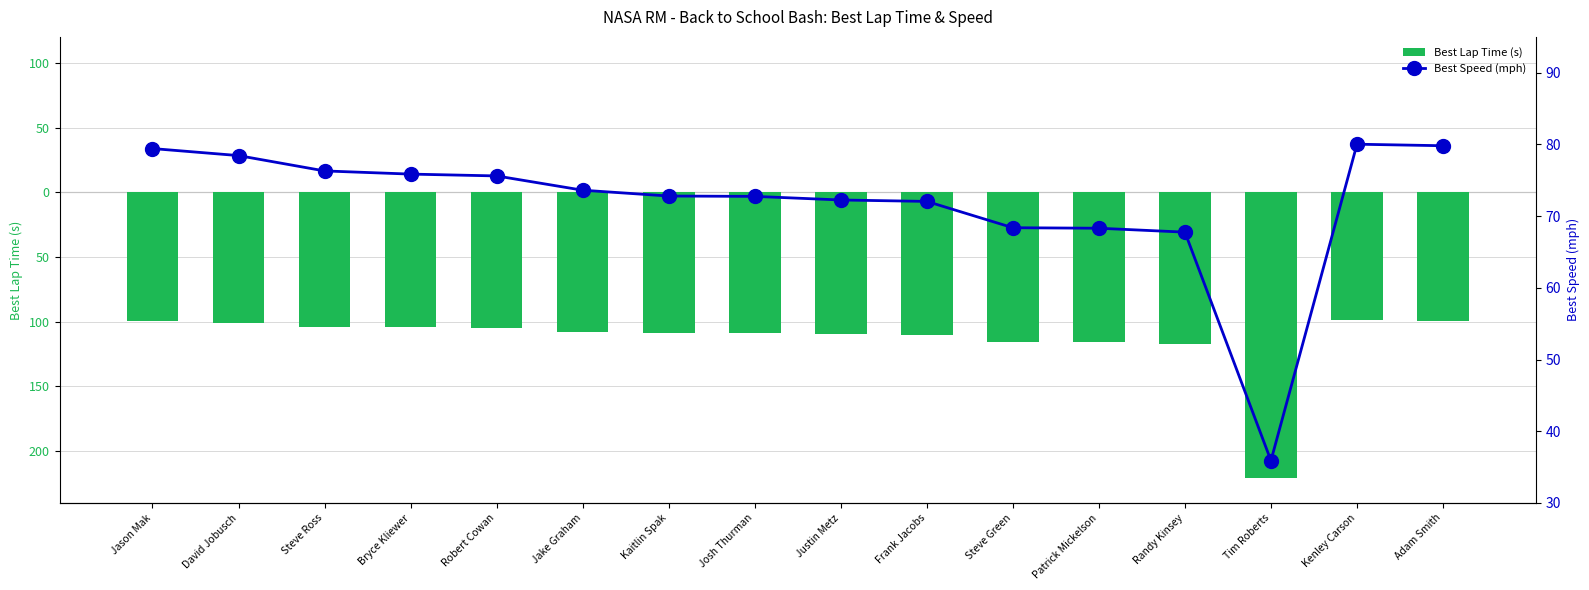

At how many categories does at least one series exceed -48?

16